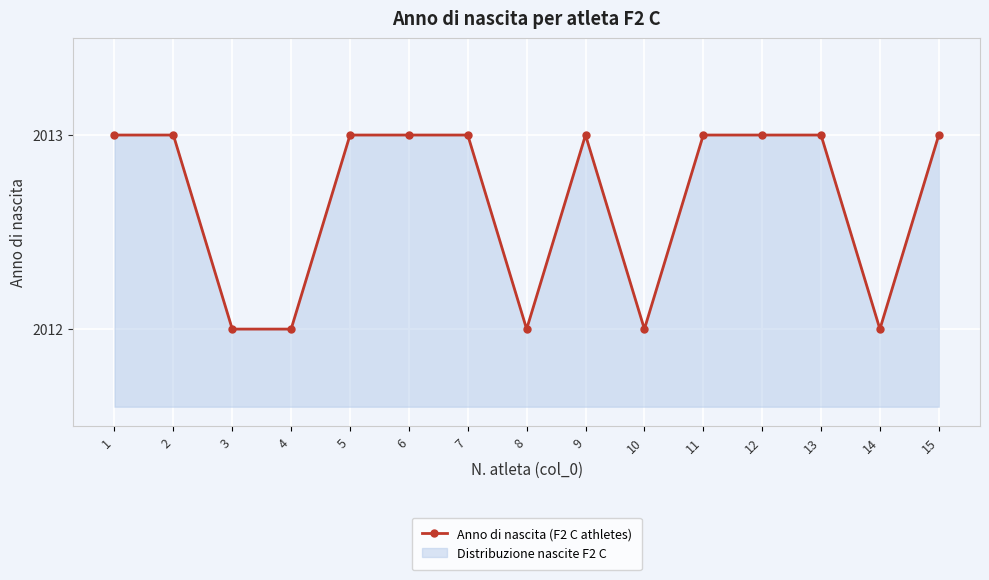

What is the ratio of the value at 15 to the value at 8?

1.0